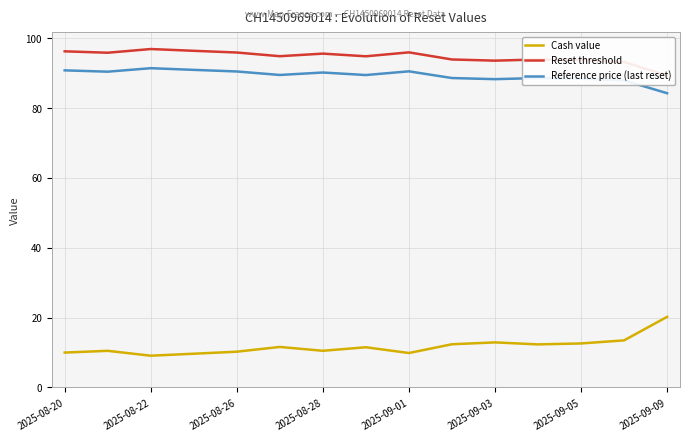

What is the spread (max minus min) of values at 11?

81.6